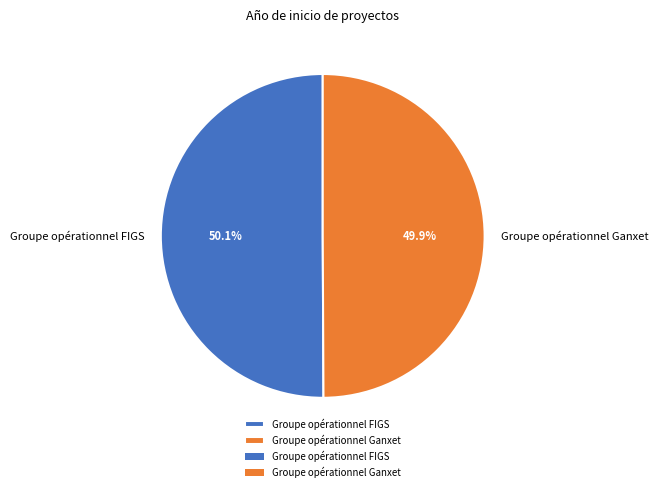

How many segments does this pie chart have?

2